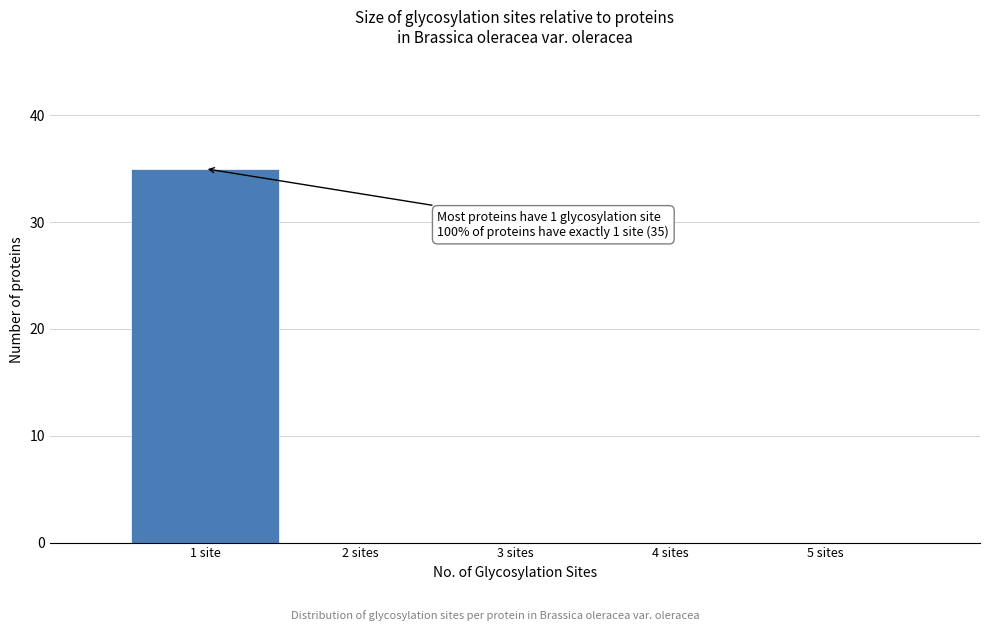

Reading left to right, extract all data points from this chart.

1 site=35	2 sites=0	3 sites=0	4 sites=0	5 sites=0